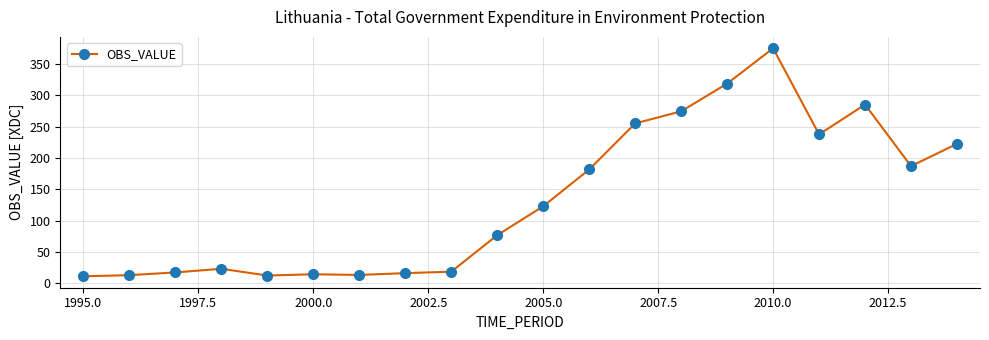

What is the smallest value displayed?

10.7